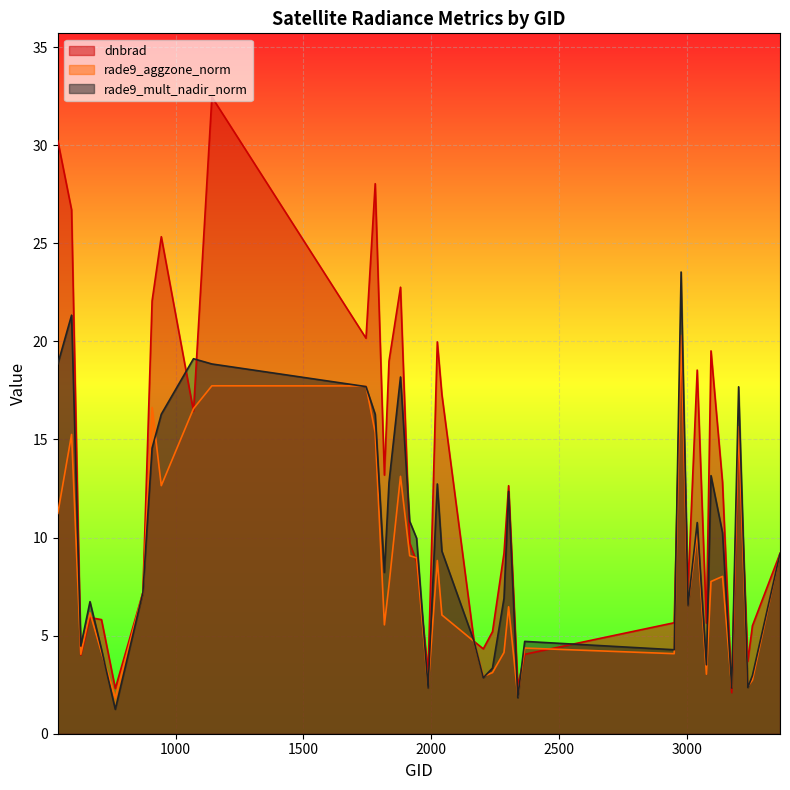

Count the number of data series in this chart.

3